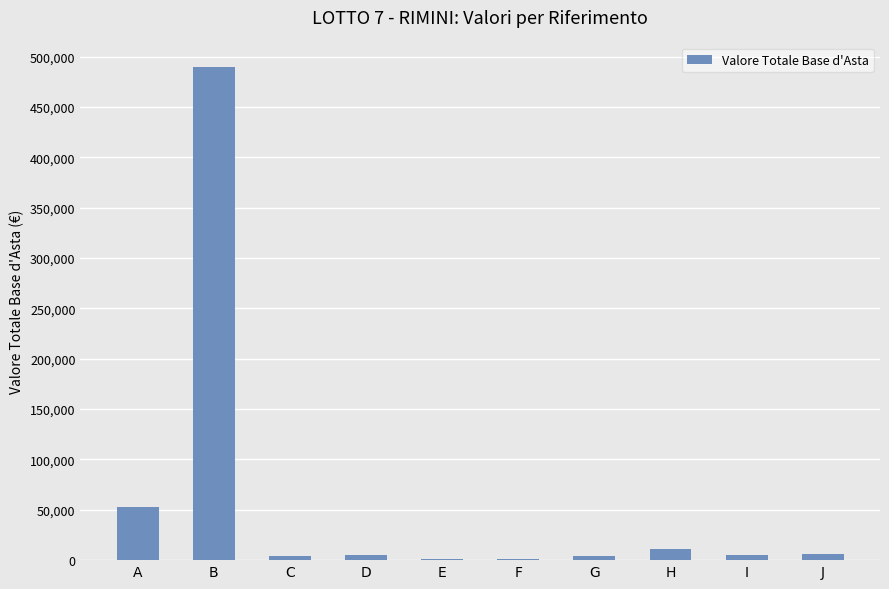

Is it true that the value at H is 10730?

True